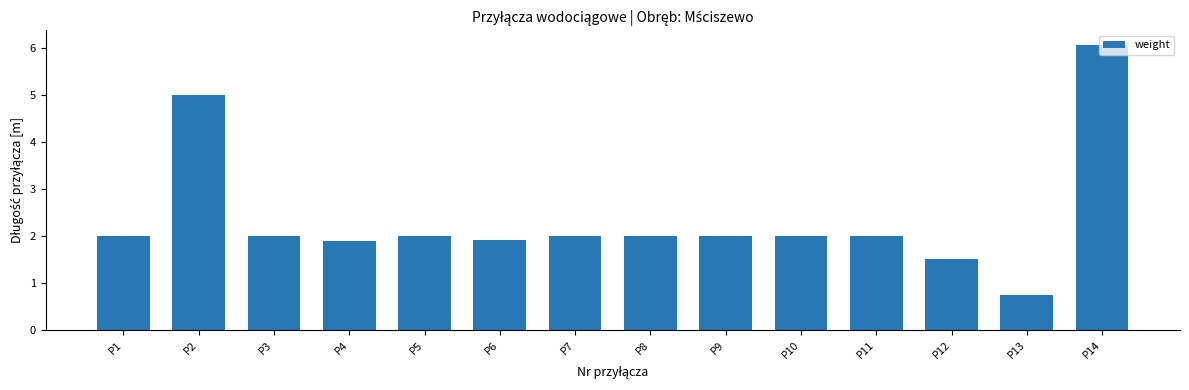

Are the bars grouped side by side (vs. stacked)?

No